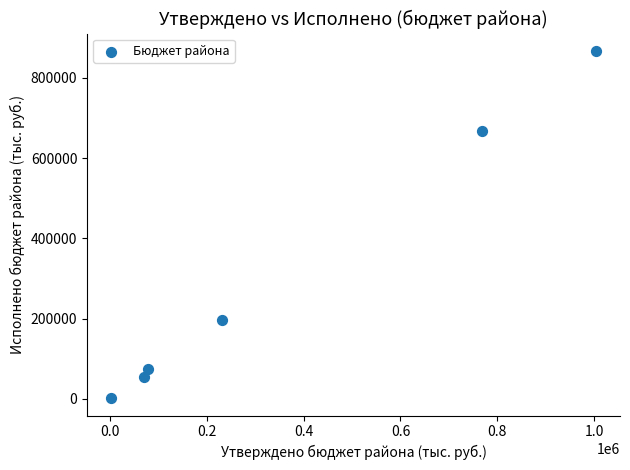

What is the range of Y values (max minus min)?

865545.0